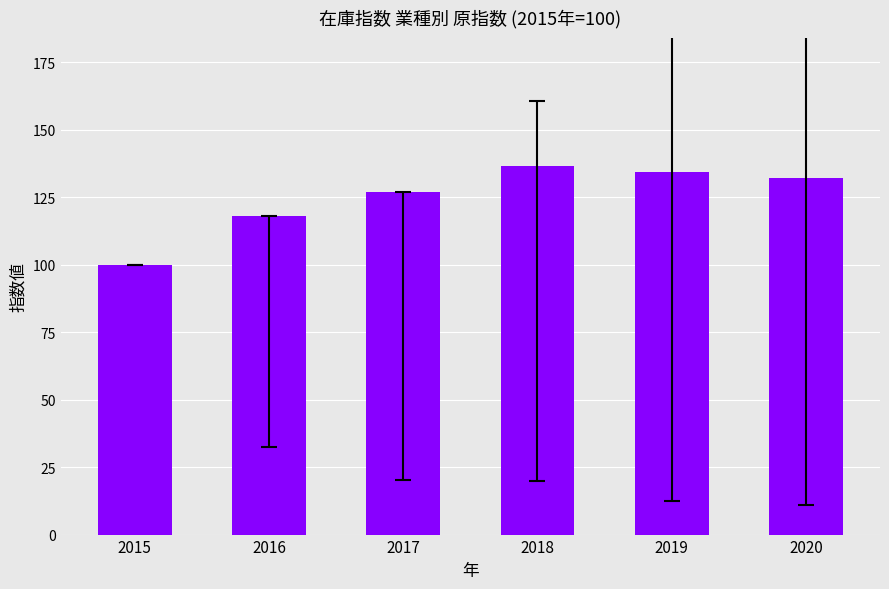

What is the sum of all values?

748.4